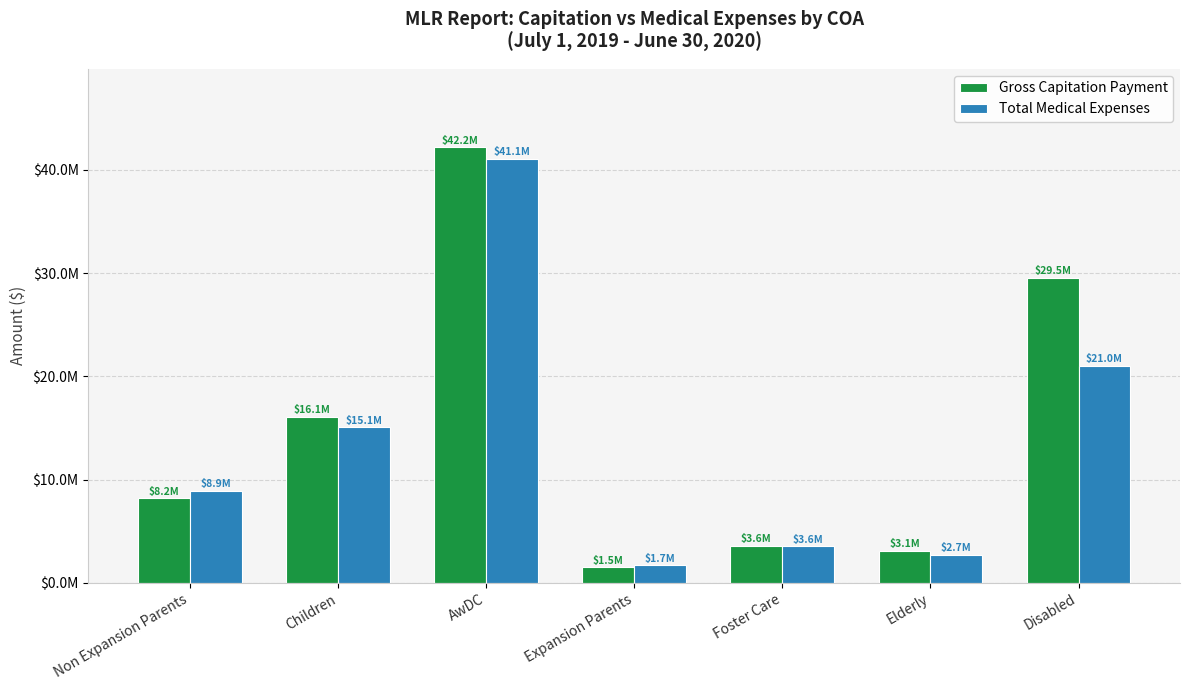

Are the bars grouped side by side (vs. stacked)?

Yes